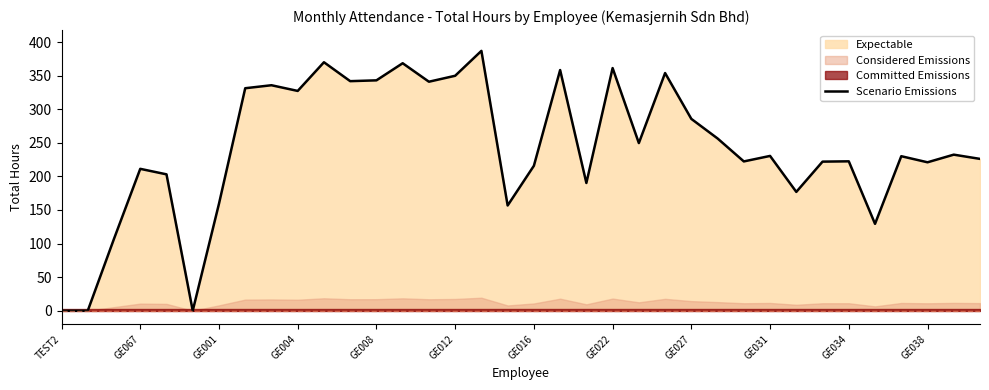

What is the greatest value displayed?

386.9